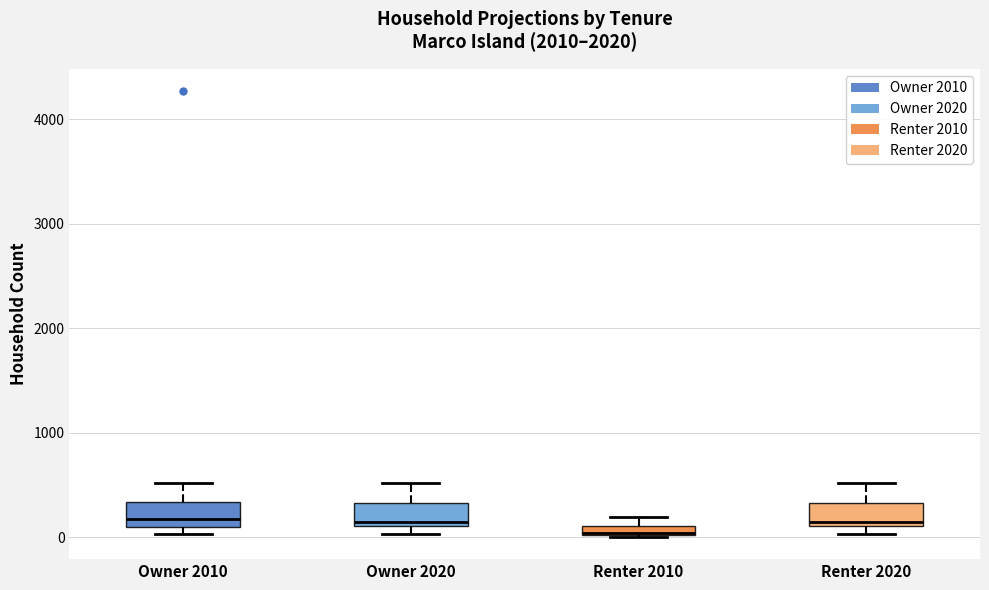

Where does the median line of the box for Renter 2020 sit on the y-axis? The values are not printed on the chart, so give them approximately, as read against the axis.

200